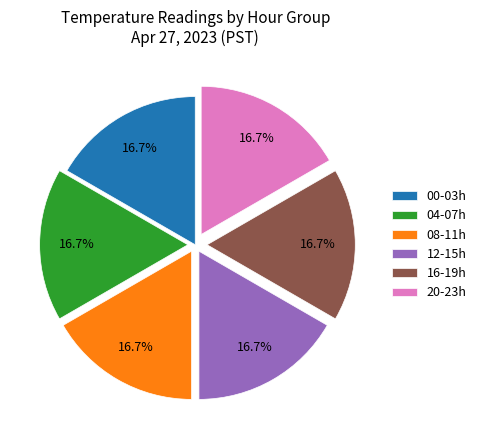

Does 04-07h account for over 50% of the chart?

No